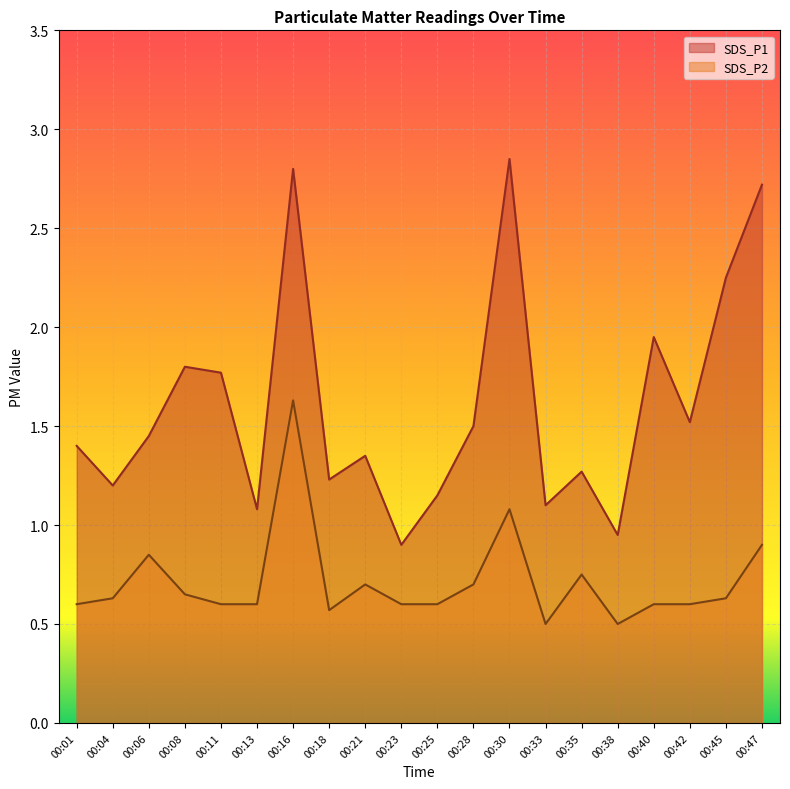

Reading right to left, list all the values displayed in this chart.

SDS_P1: 2.7	2.2	1.5	1.9	0.9	1.3	1.1	2.9	1.5	1.1	0.9	1.4	1.2	2.8	1.1	1.8	1.8	1.4	1.2	1.4
SDS_P2: 0.9	0.6	0.6	0.6	0.5	0.8	0.5	1.1	0.7	0.6	0.6	0.7	0.6	1.6	0.6	0.6	0.7	0.8	0.6	0.6